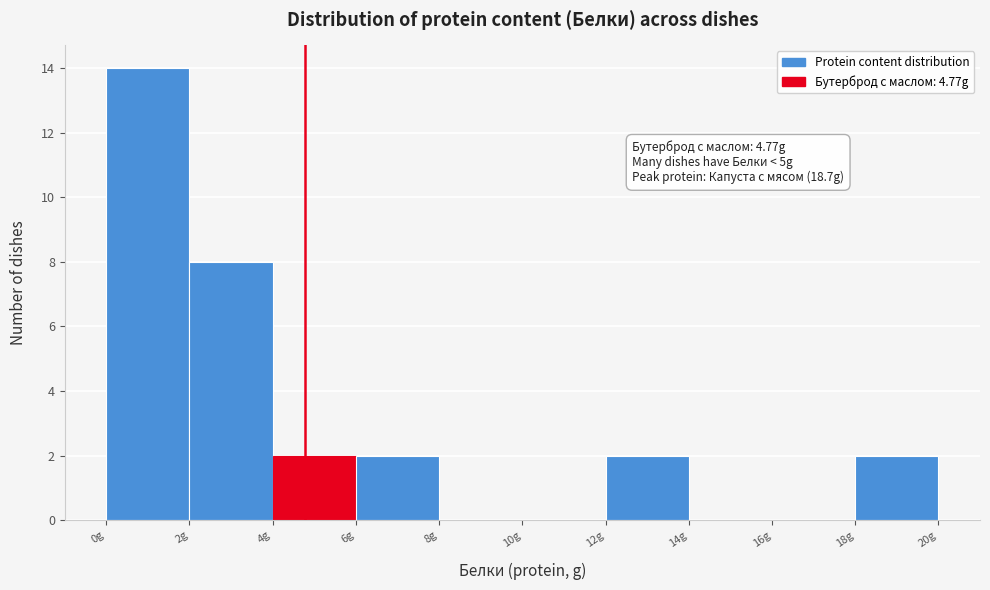

Over which range of the x-axis is the bar tallest?

0 to 2